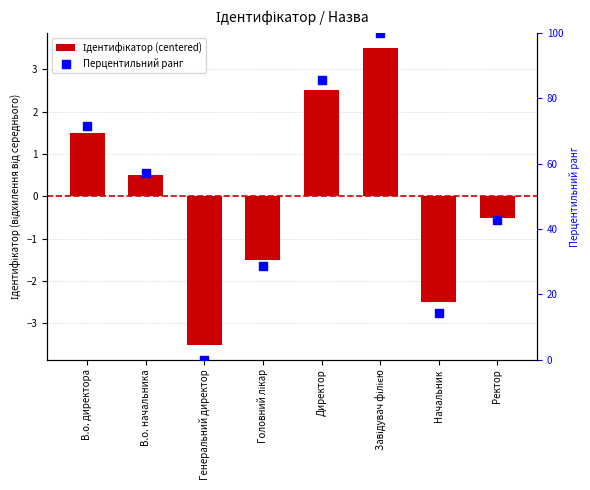

What is the total value across all series at Ректор?

42.4